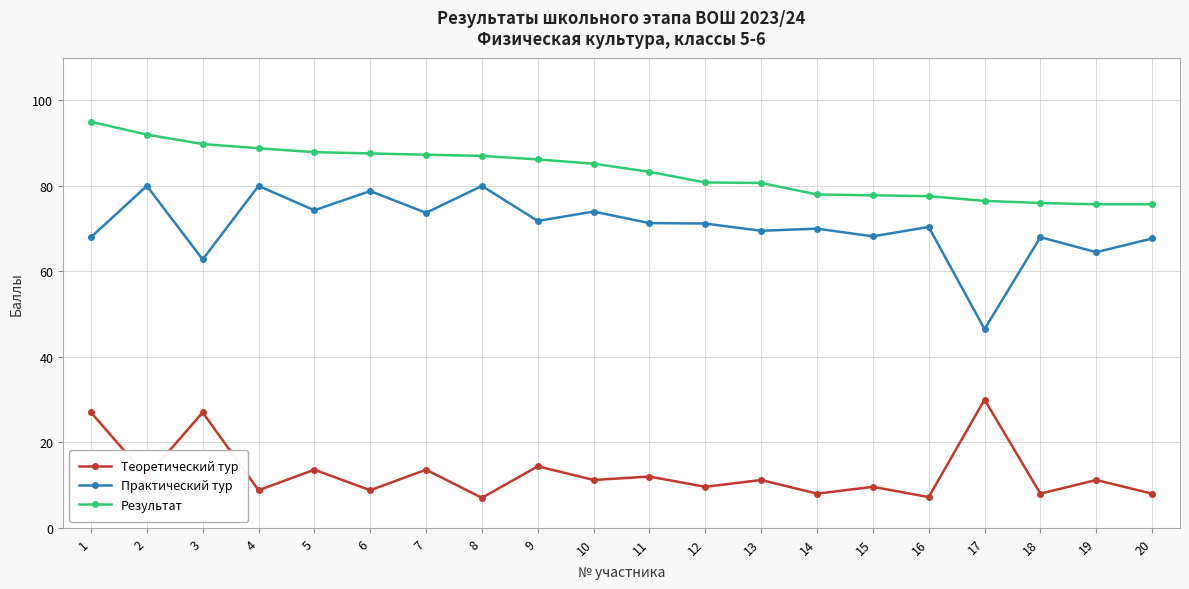

True or false: Теоретический тур and Результат cross at least once.

False